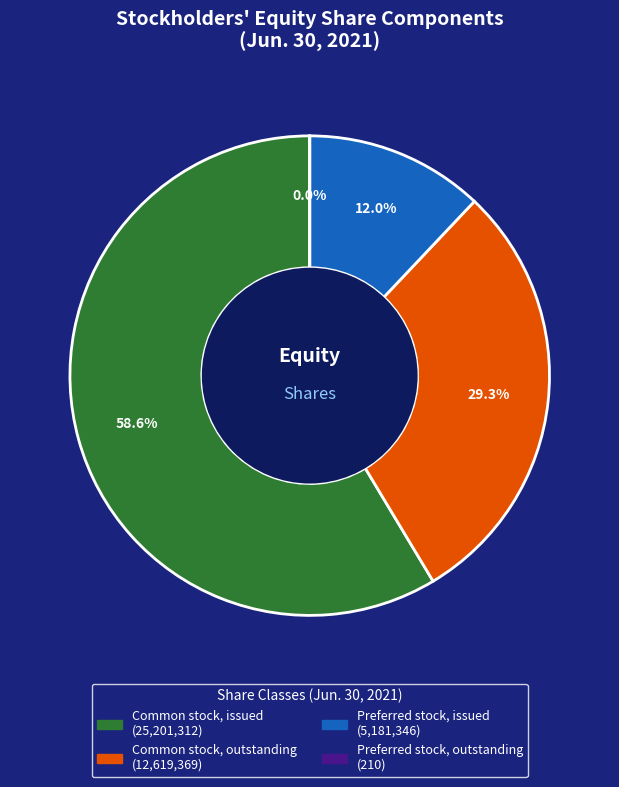

Is it true that Common stock, issued is 59% of the pie?

True